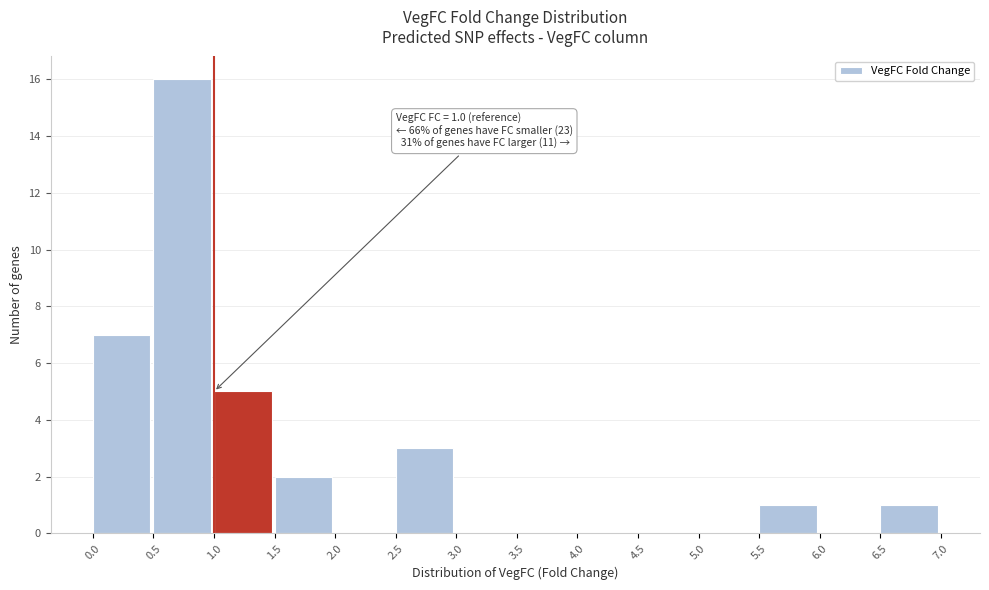

Which range on the x-axis has the tallest bar?

0.5 to 1.0